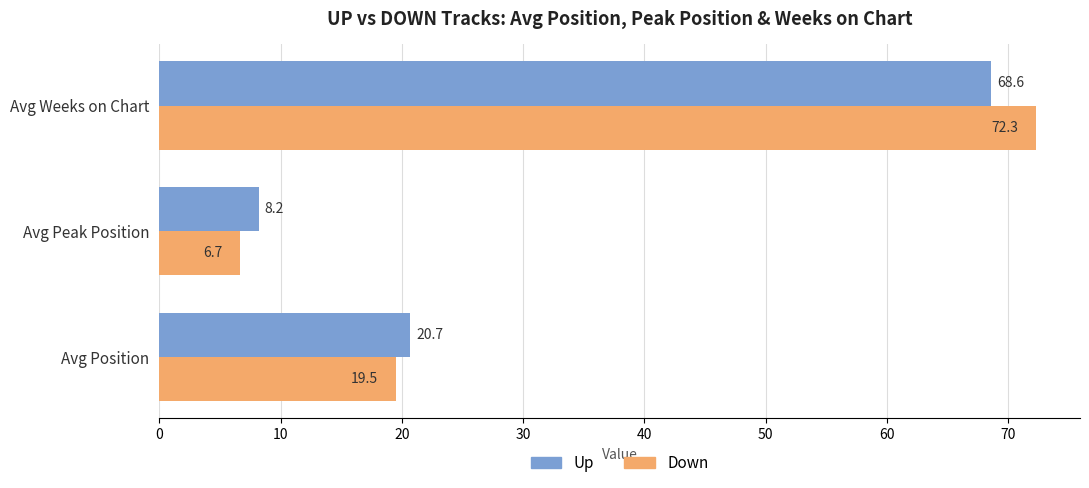

List the series in order of their peak value, highest first.

Down, Up